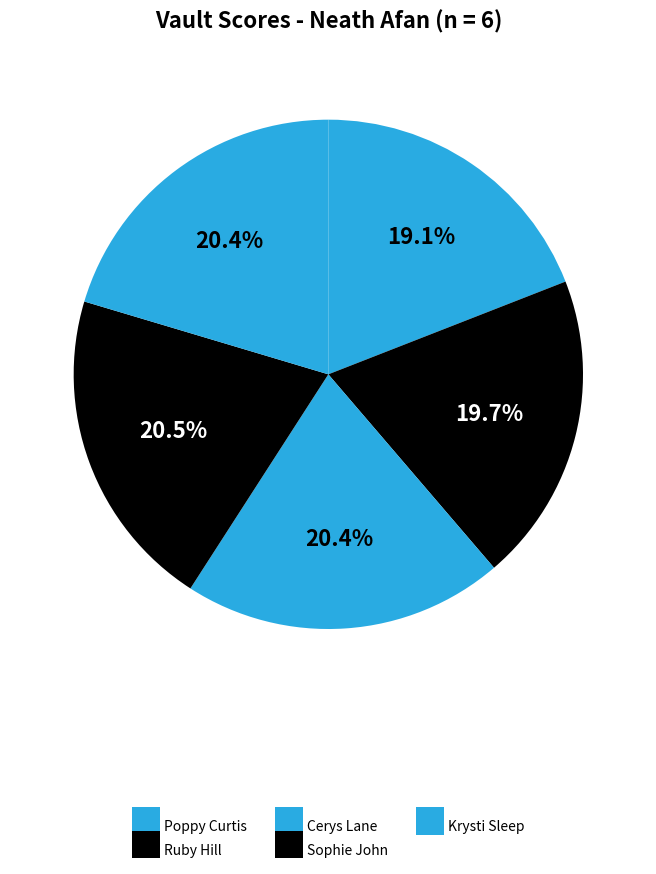

Count the number of slices in the pie.

5